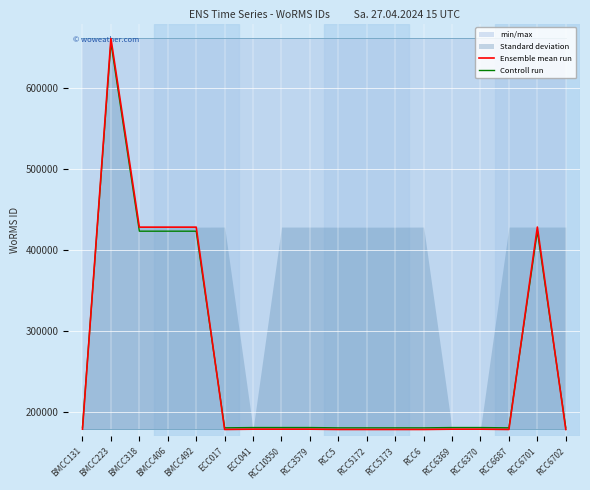

What is the average value of the Controll run series?

261151